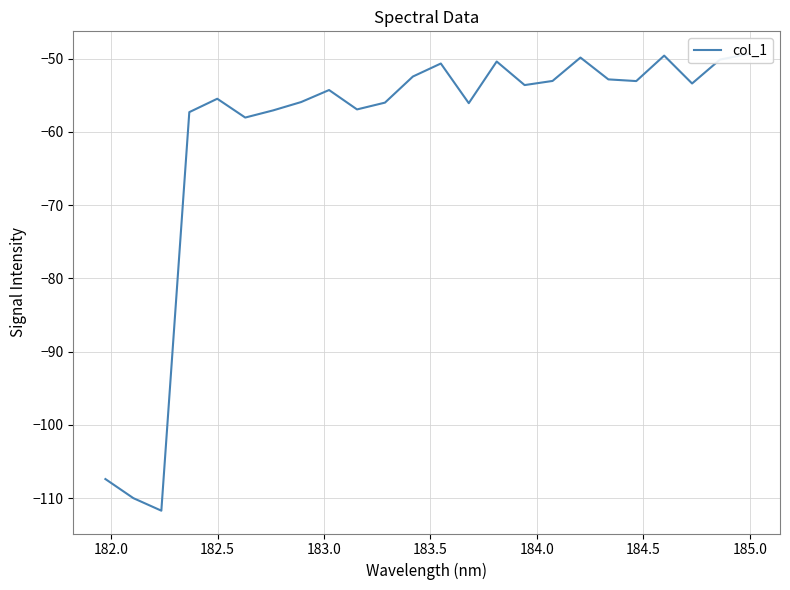

What is the sum of all values?

-1454.5